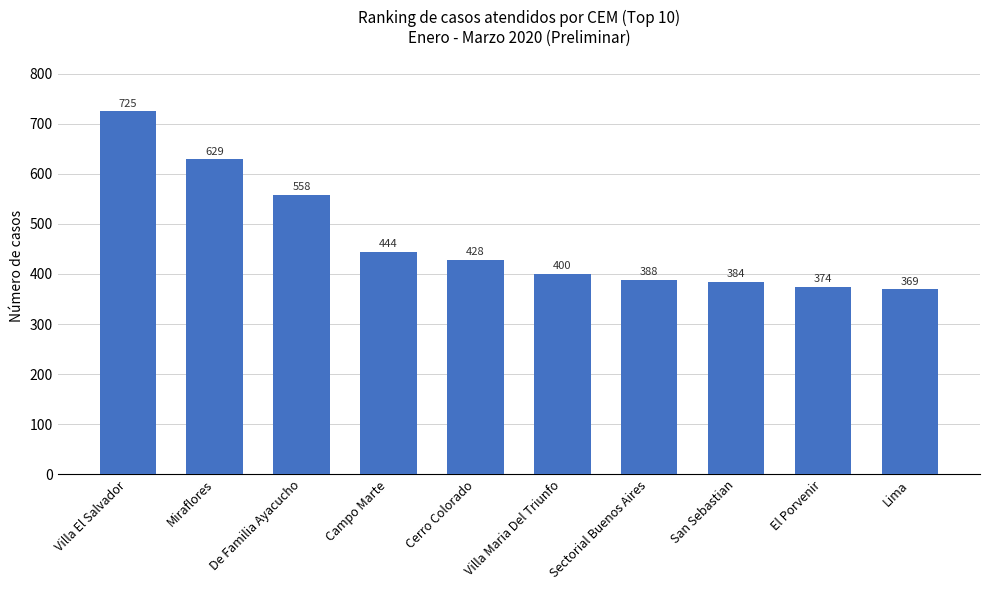

What is the label of the 9th bar from the right?

Miraflores